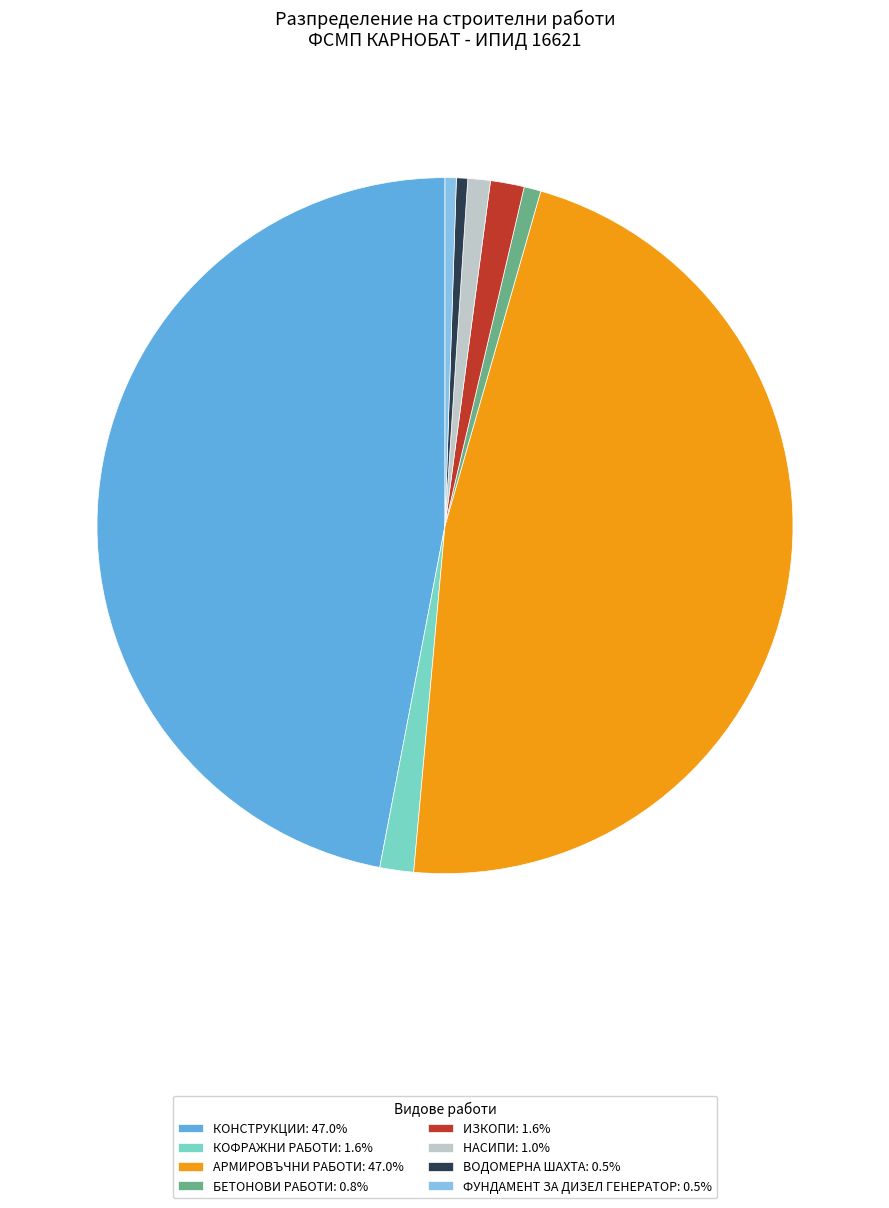

Combined, do БЕТОНОВИ РАБОТИ: 0.8% and КОФРАЖНИ РАБОТИ: 1.6% account for over 50%?

No